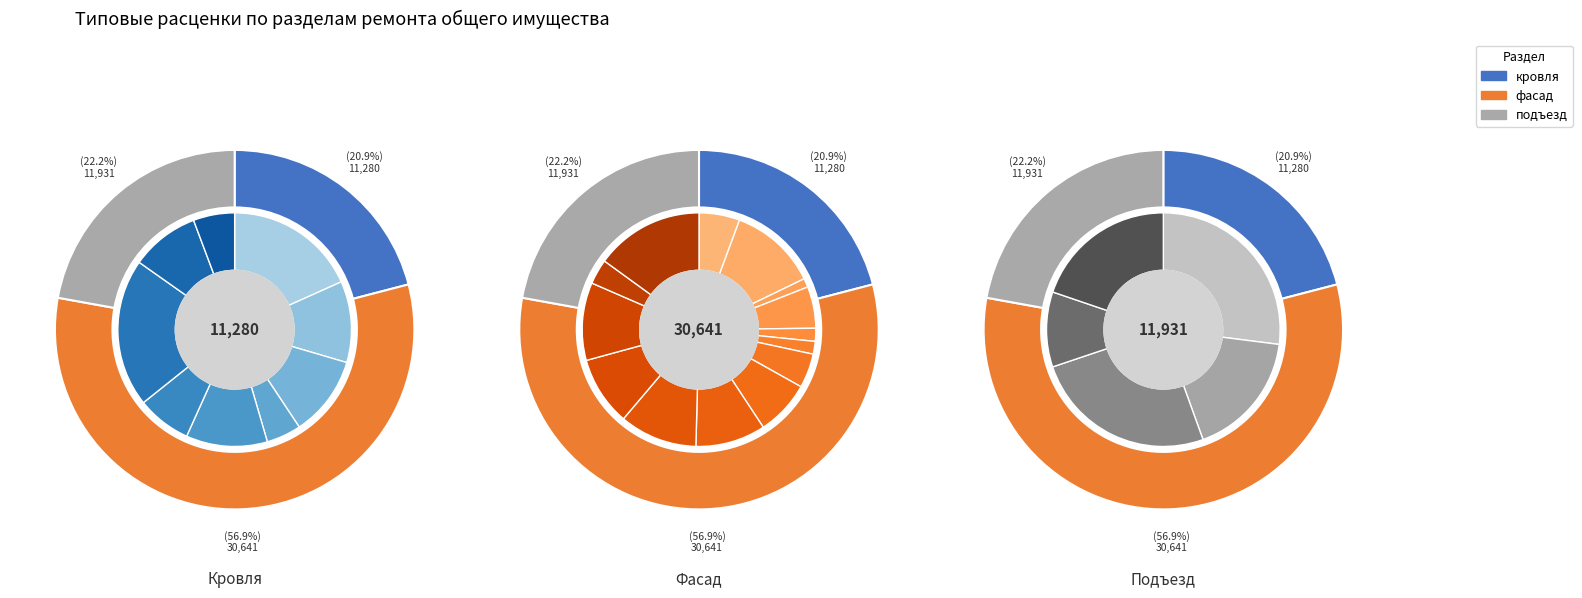

What percentage is NOT represented by выходы на чердак?

98.4%